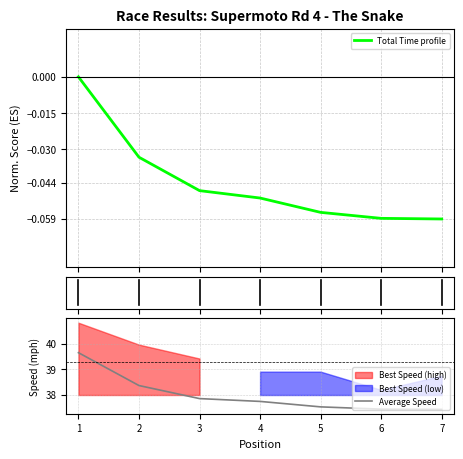

At how many categories does at least one series exceed 24?

7